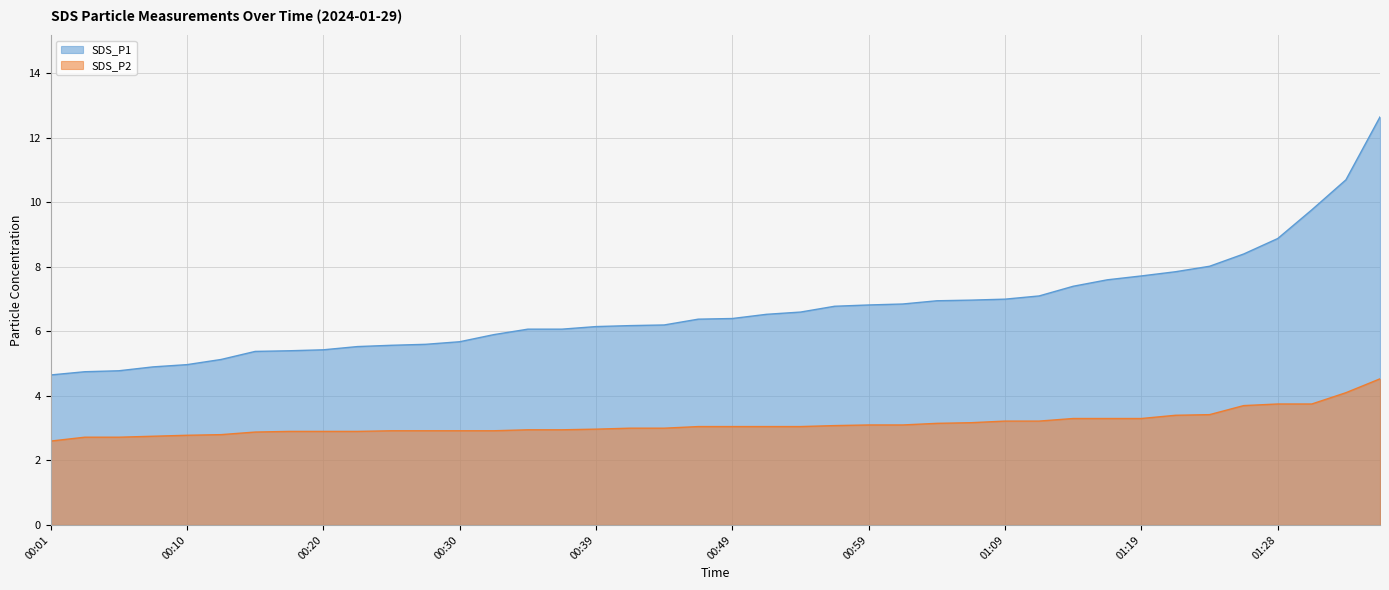

What is the difference between the maximum and minimum values in the SDS_P2 series?

1.9